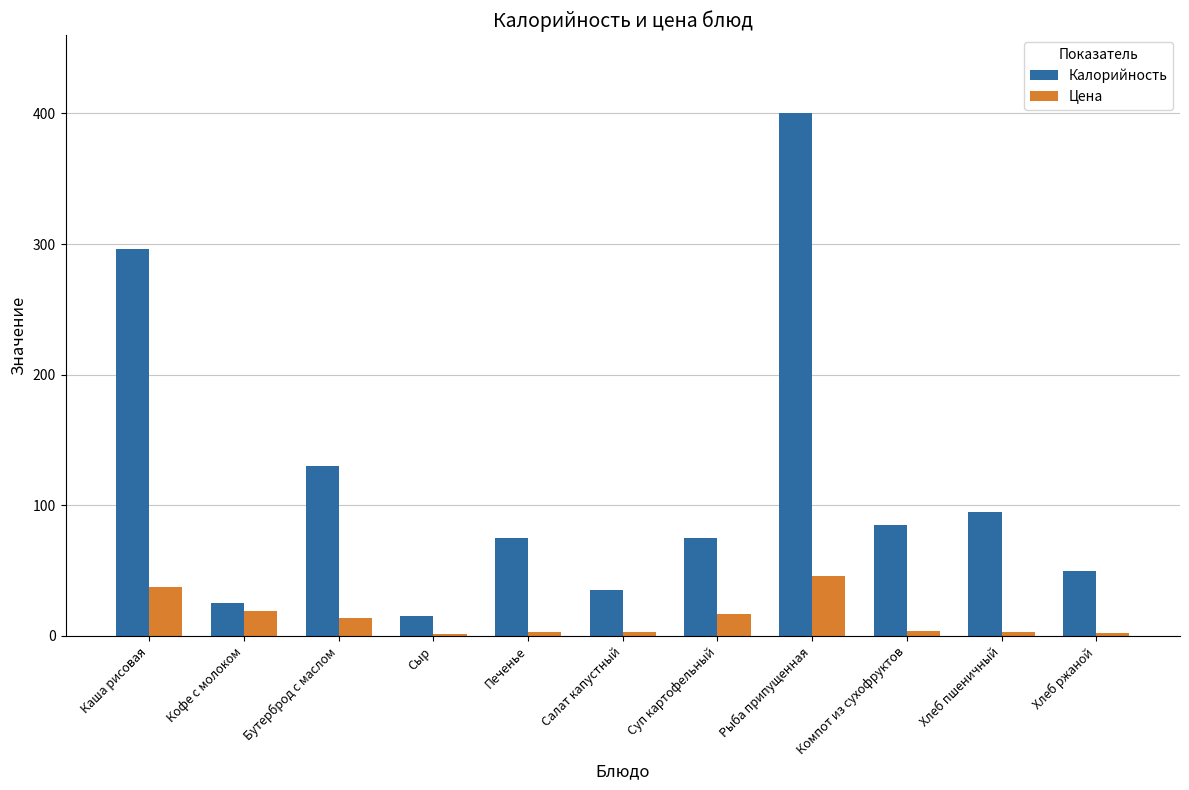

Does the chart contain stacked bars?

No